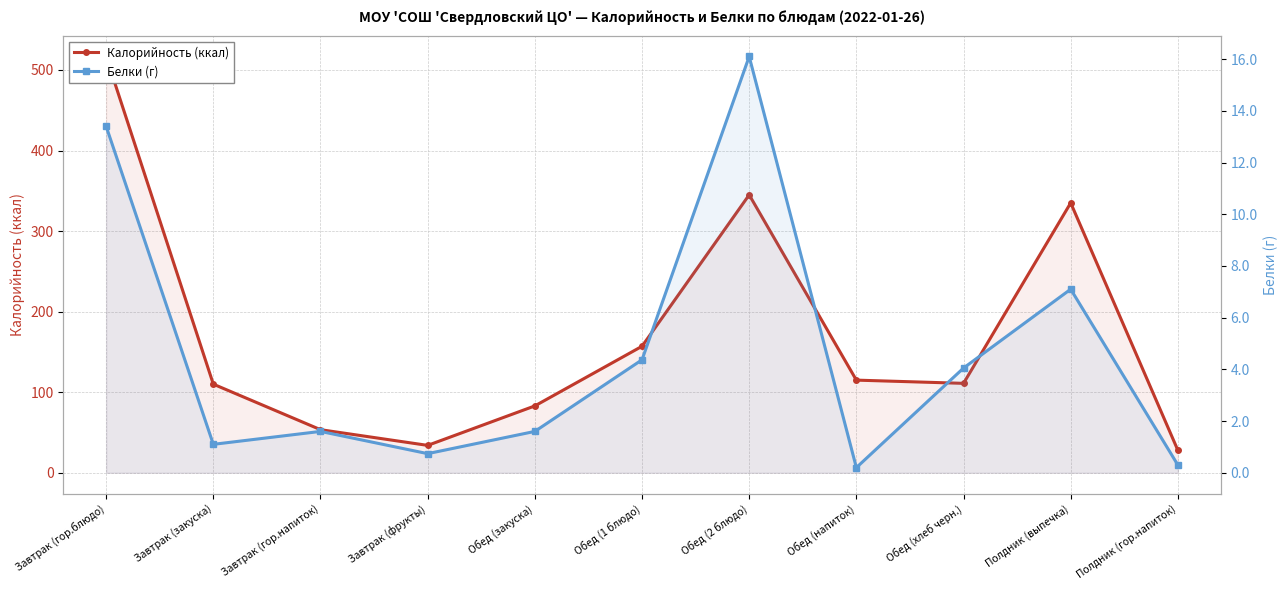

True or false: Белки (г) has a value of 0.3 at Полдник (гор.напиток).

True